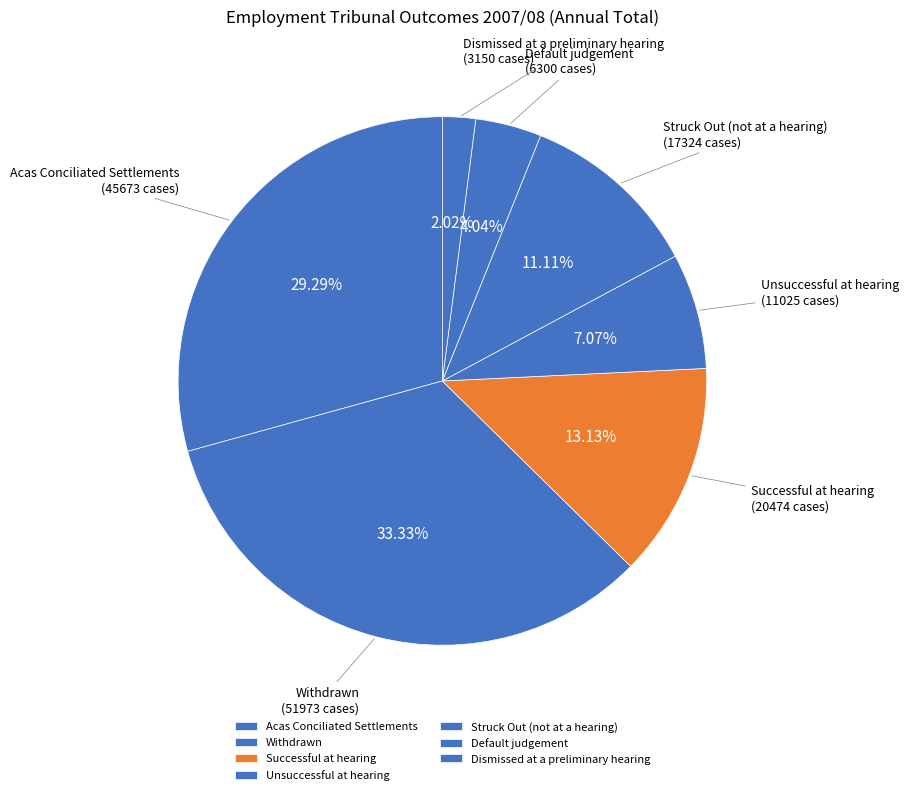

Is there any slice that represents more than half of the pie?

No